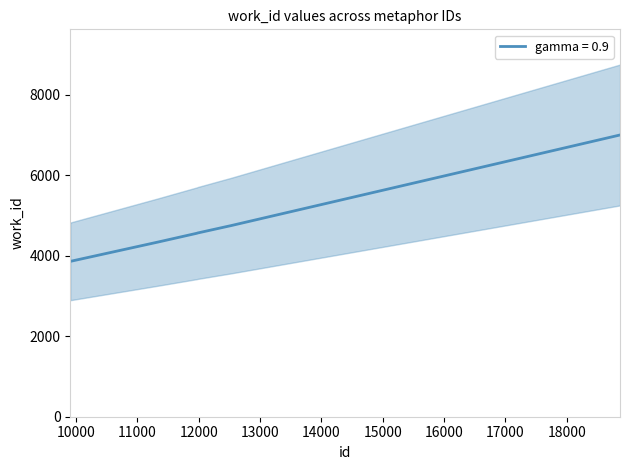

What is the maximum value shown in the chart?

6995